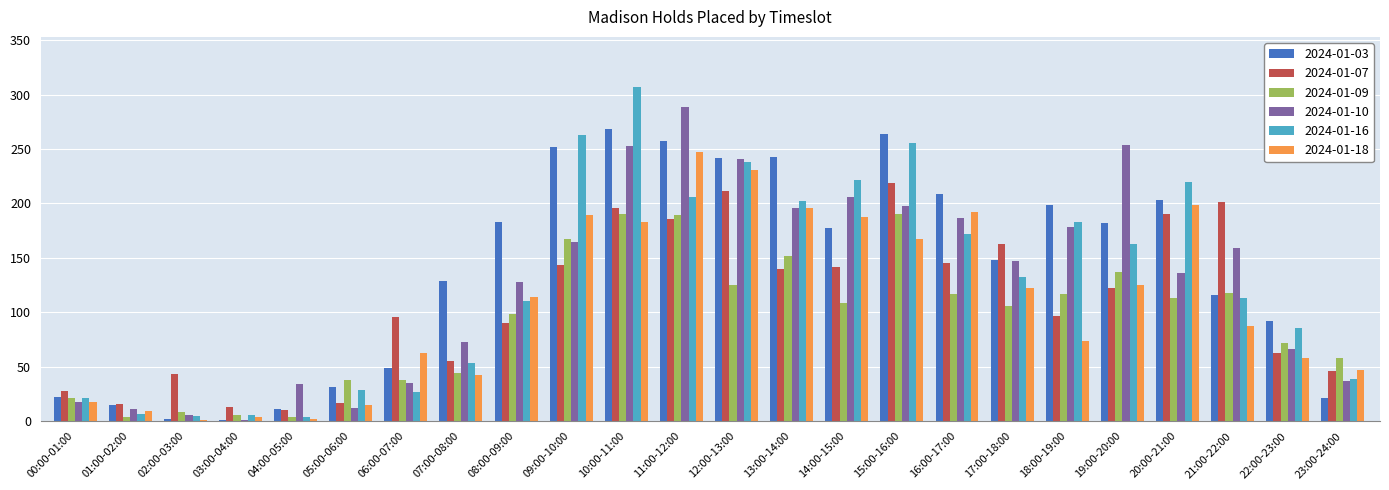

The 2024-01-16 series shows 88 at 16:00-17:00. True or false?

False